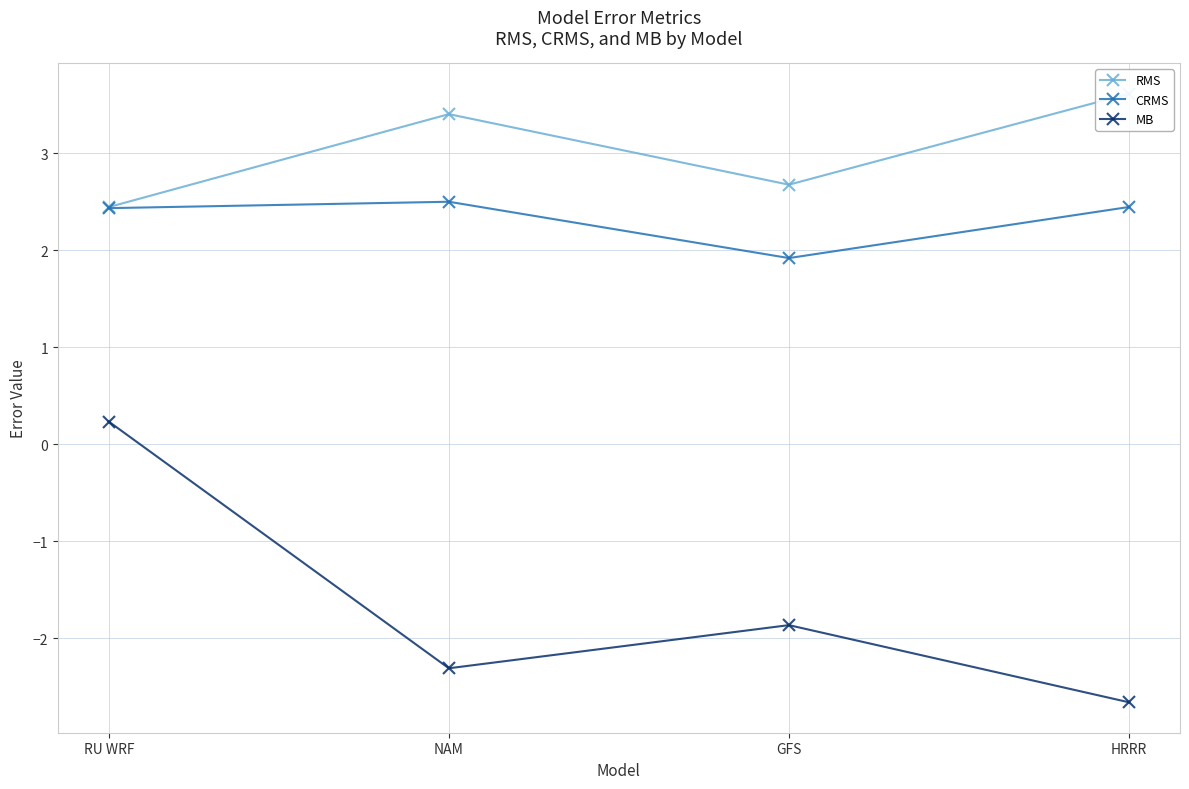

What is the average value of the MB series?

-1.7